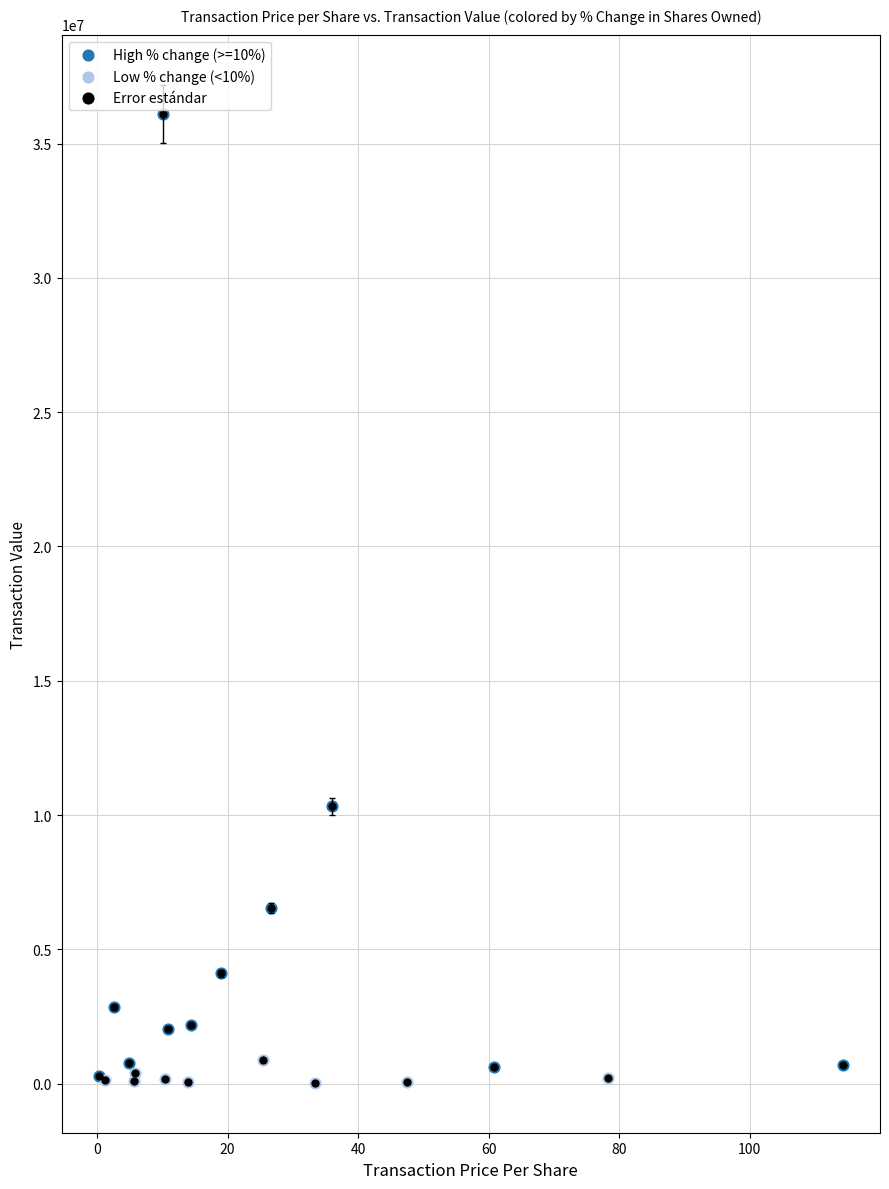

Which series contains the highest Y value?

High % change (>=10%)